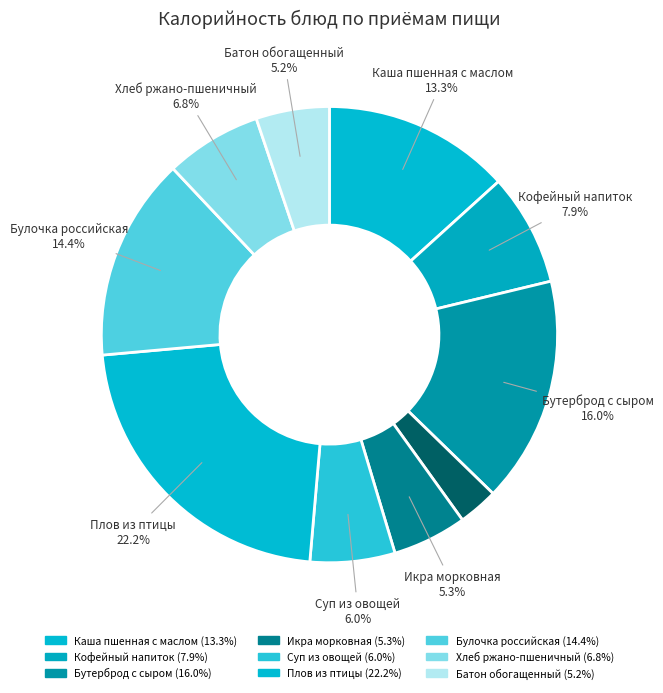

Rank the categories by value from lowest to highest.

Мандарин свежий, Батон обогащенный, Икра морковная, Суп из овощей, Хлеб ржано-пшеничный, Кофейный напиток, Каша пшенная с маслом, Булочка российская, Бутерброд с сыром, Плов из птицы